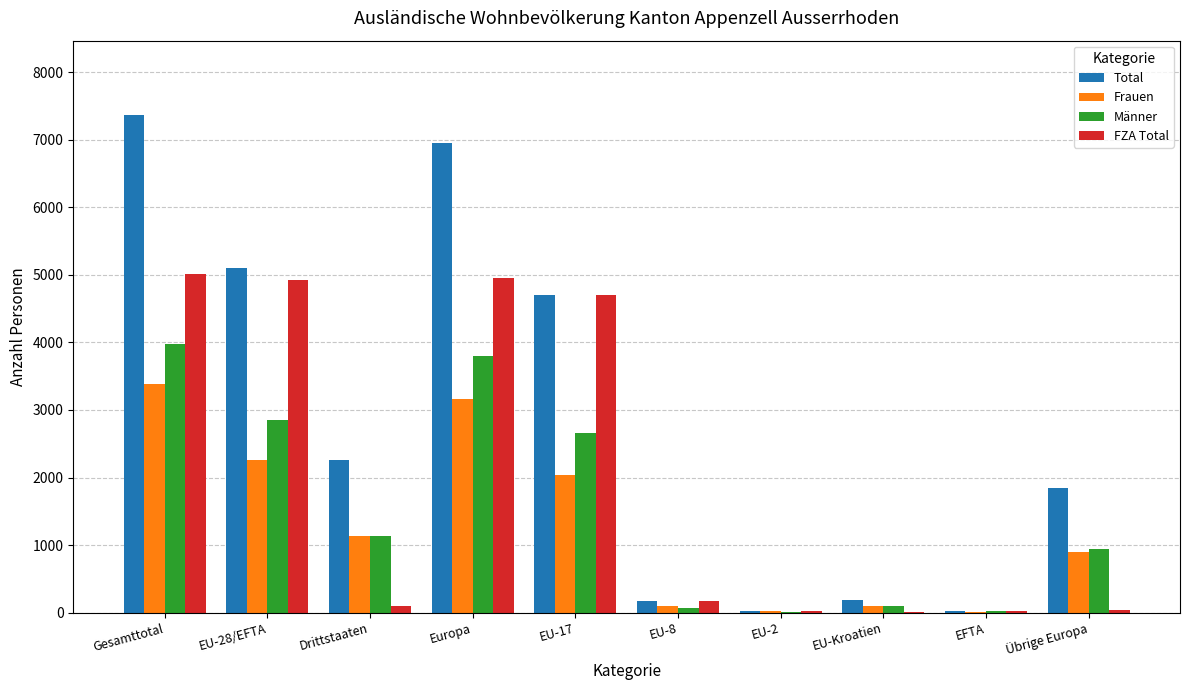

Are the bars grouped side by side (vs. stacked)?

Yes